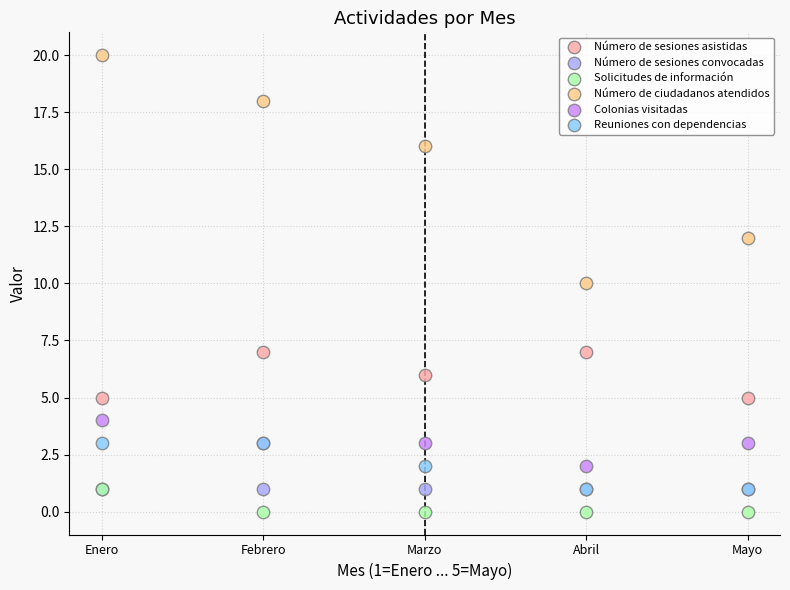

In the Número de ciudadanos atendidos series, what Y value is closest to 15?

16